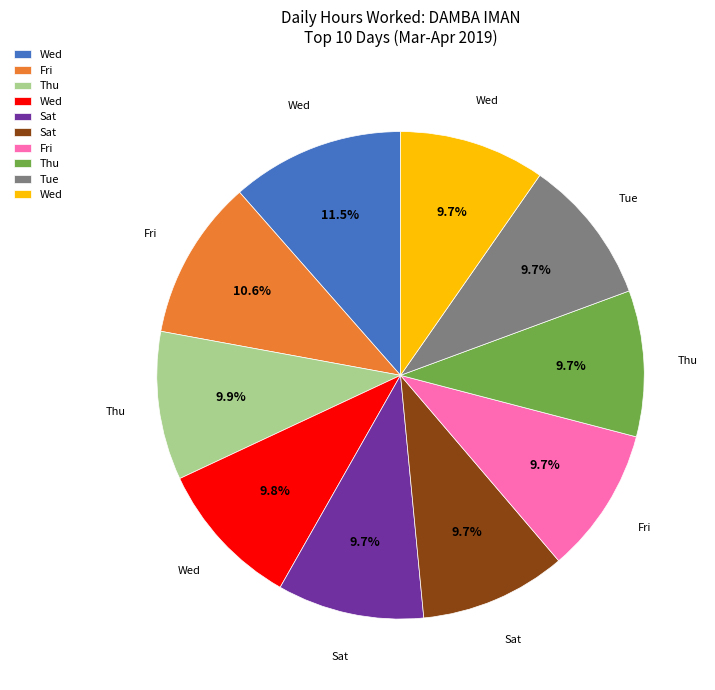

Does any single category account for the majority?

No